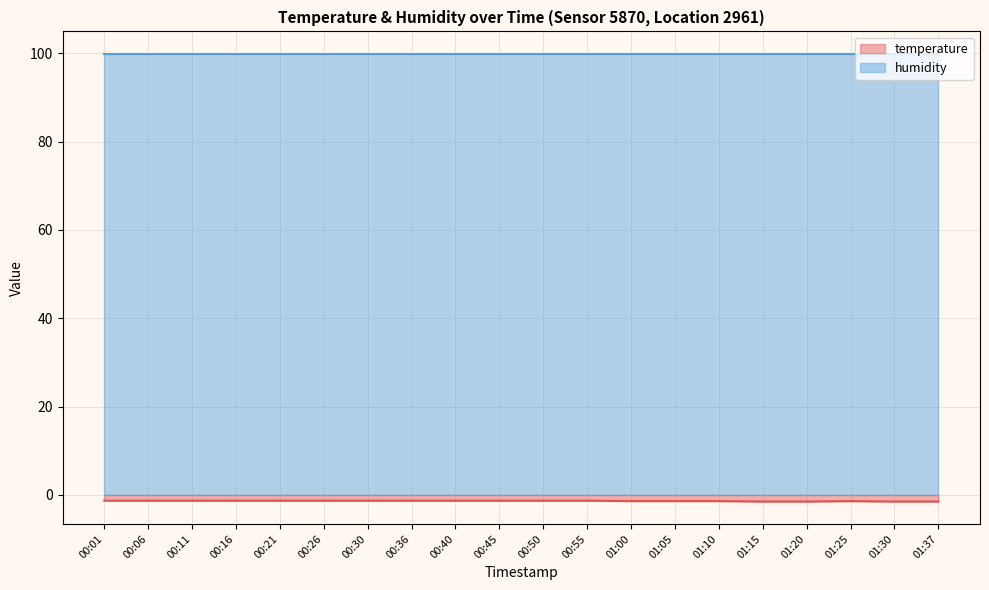

At which category does the data reach its first local peak?

01:25